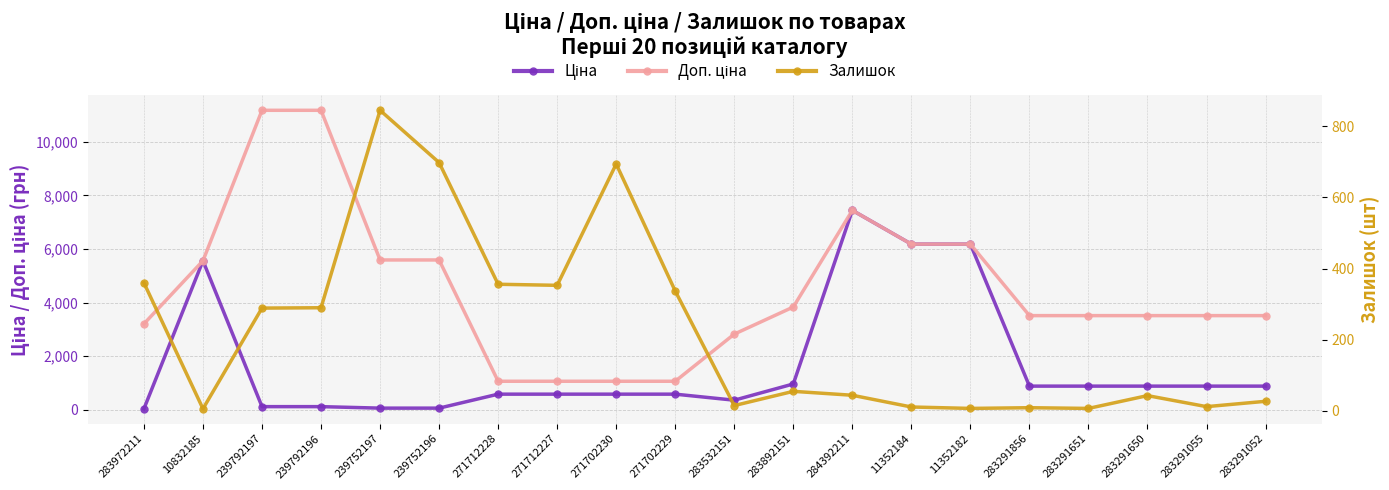

Count the number of categories in the chart.

20